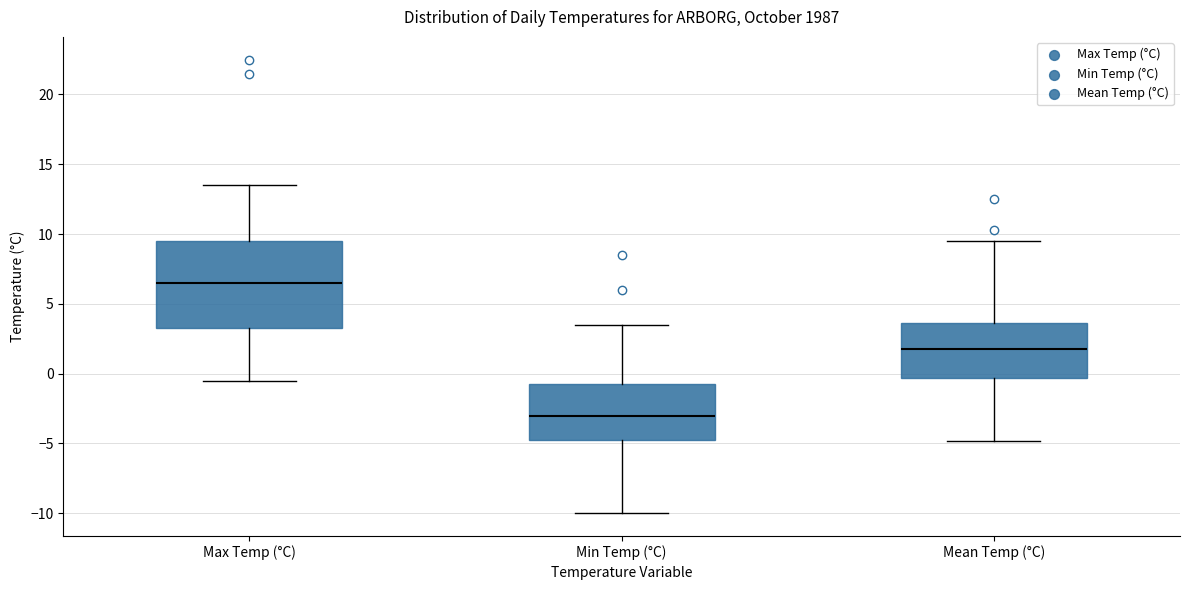

Which box is the tallest, from its lower edge to its upper edge?

Max Temp (°C)